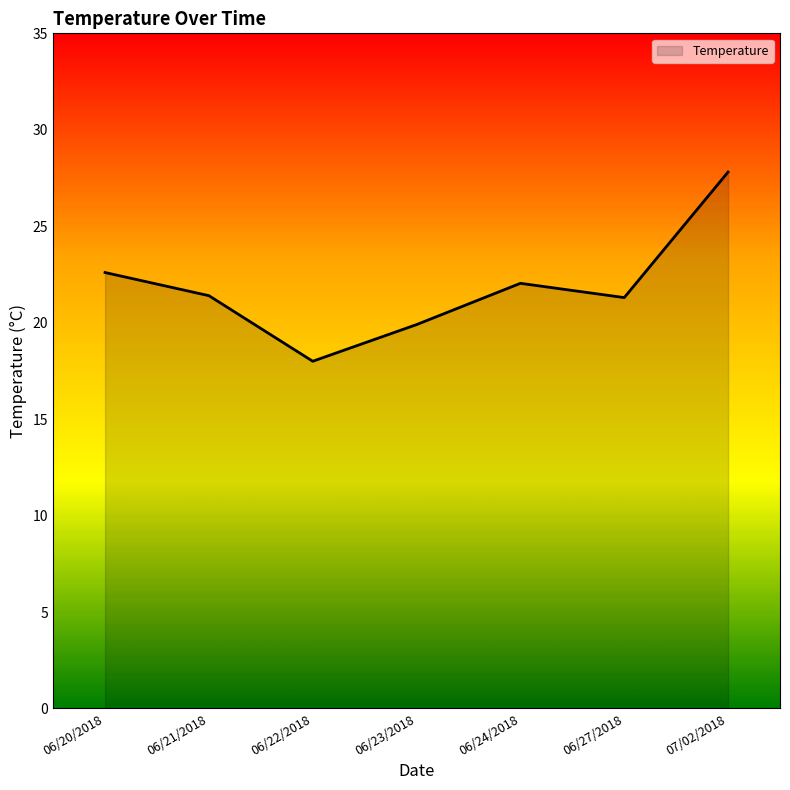

Between 06/27/2018 and 07/02/2018, which is larger?

07/02/2018